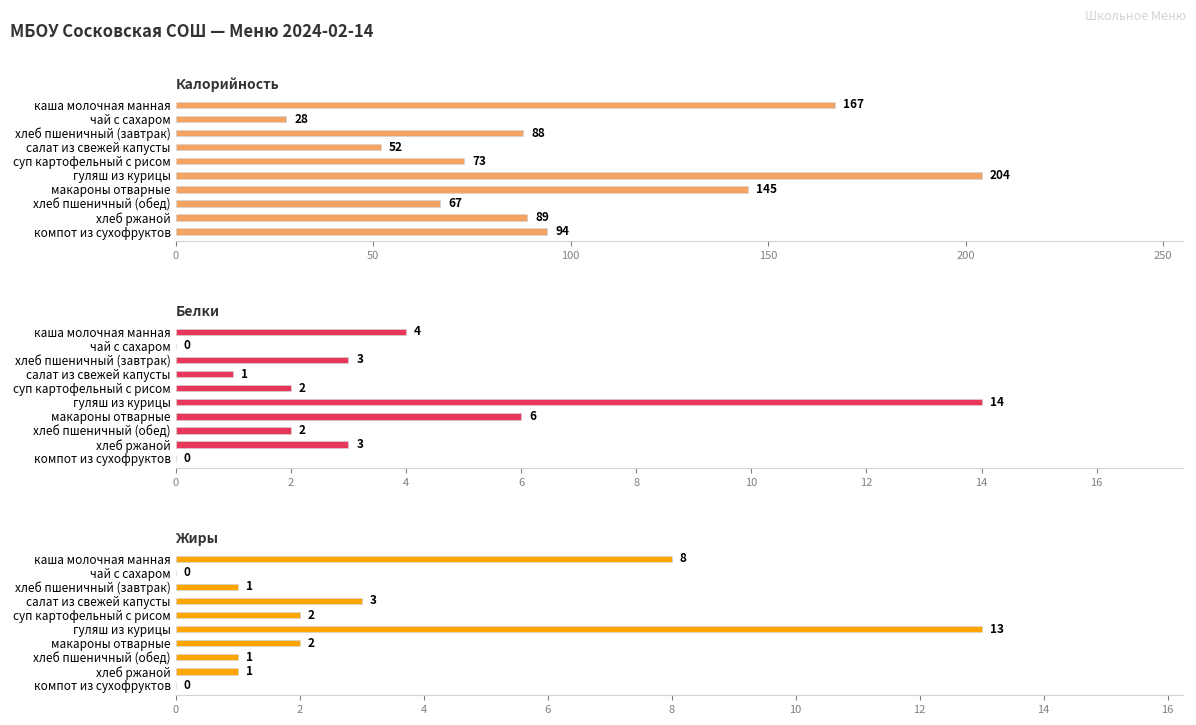

Between чай с сахаром and хлеб пшеничный (обед), which series saw the biggest shift?

Калорийность